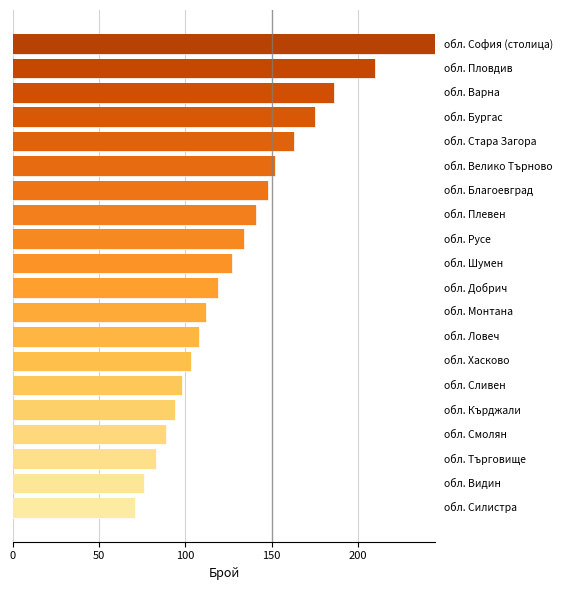

What is the minimum value shown in the chart?

71